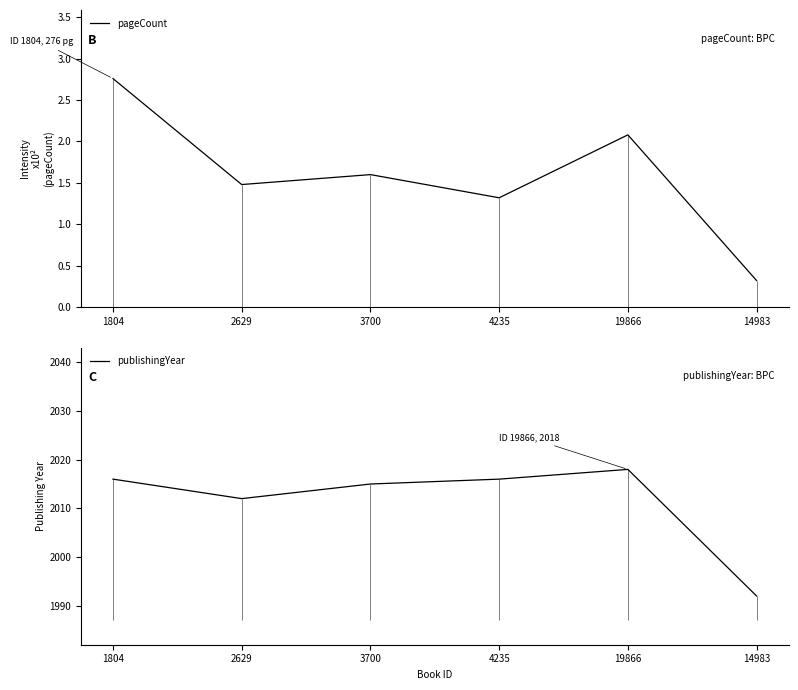

What is the smallest value displayed?

32